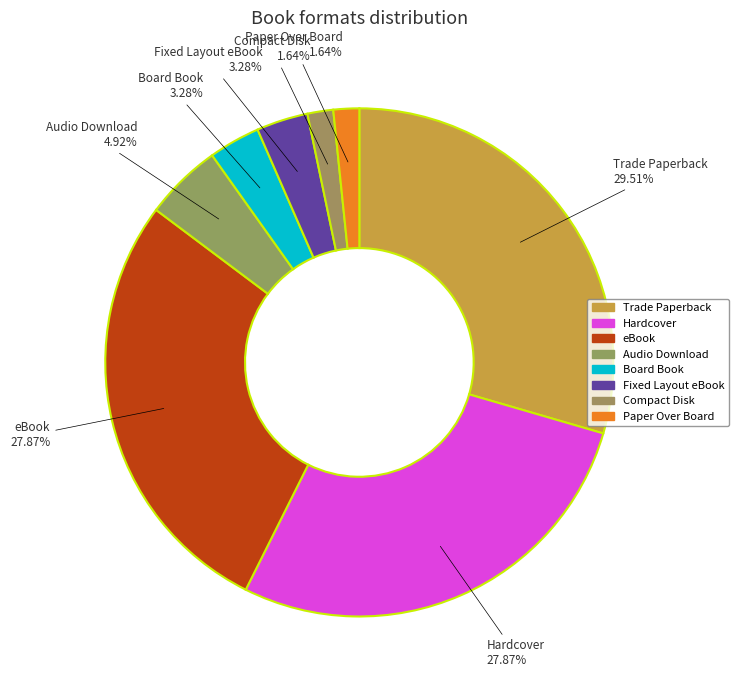

Count the number of slices in the pie.

8